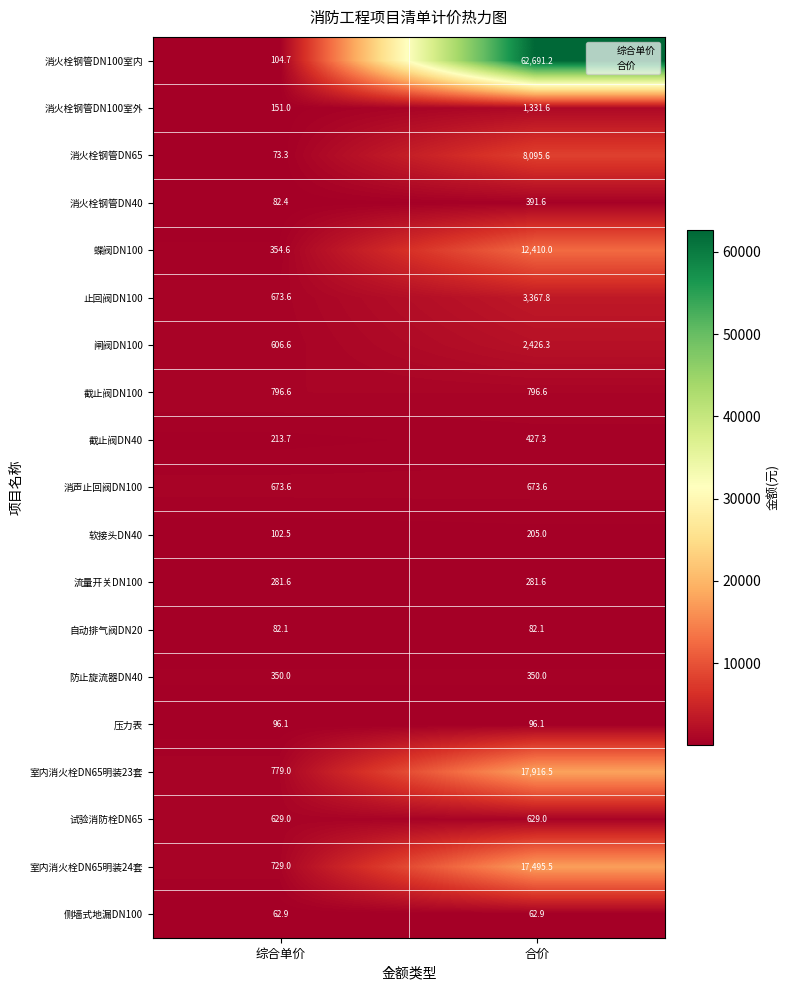

What is the difference between the highest and lowest values at 合价?

62628.3